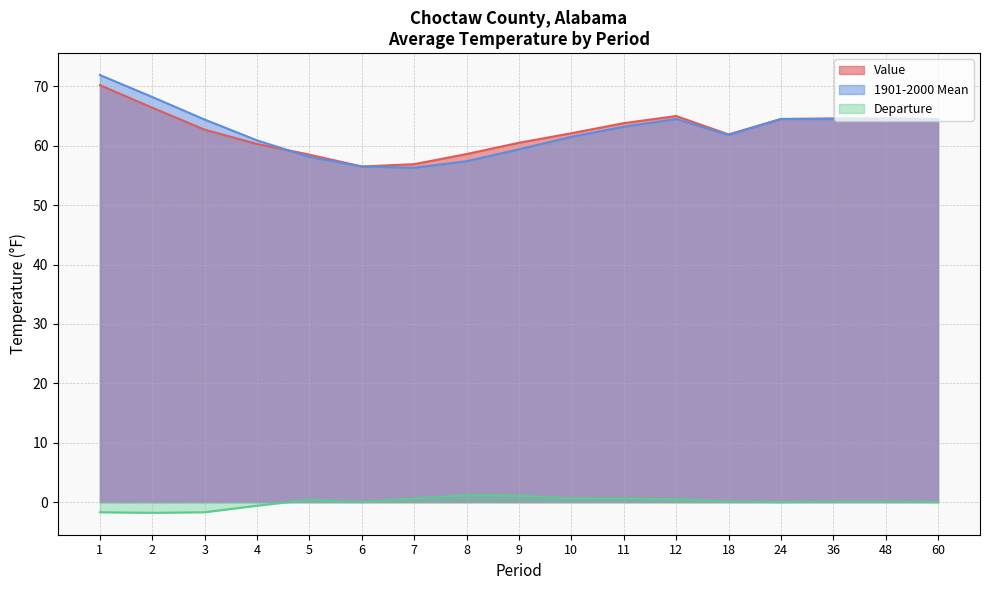

Which series has the widest spread of values?

1901-2000 Mean